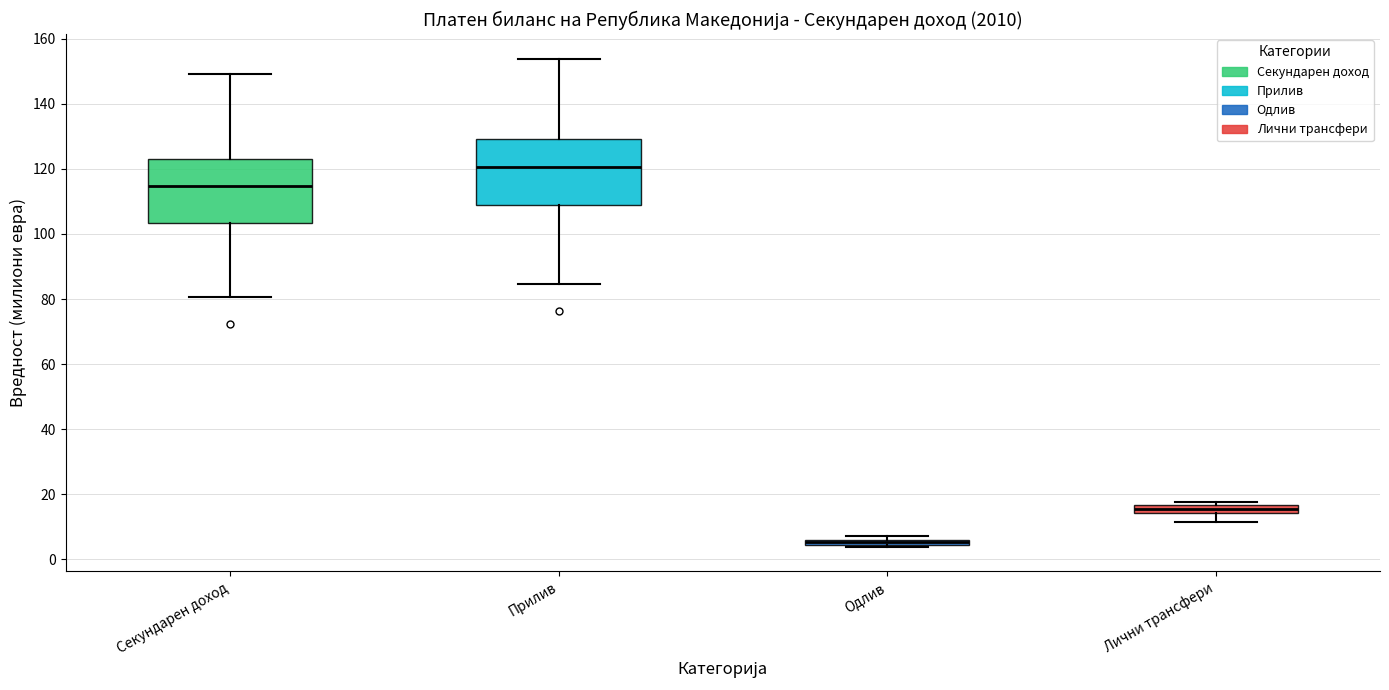

Where is the upper edge of the box for Одлив on the y-axis? The values are not printed on the chart, so give them approximately, as read against the axis.

6